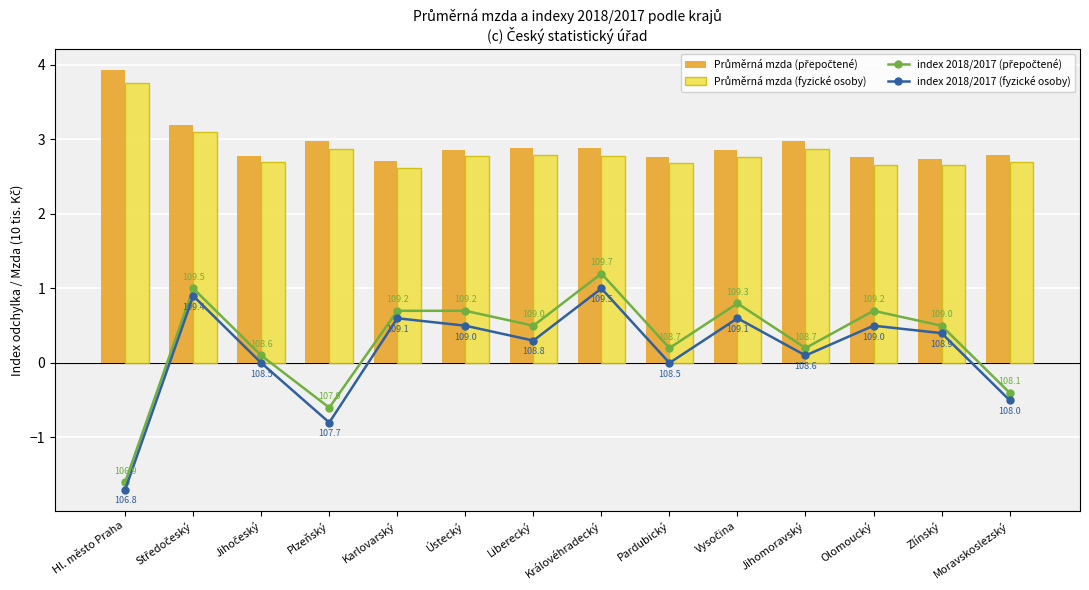

Is the value of Průměrná mzda (přepočtené) at Středočeský greater than the value of index 2018/2017 (přepočtené) at Zlínský?

Yes